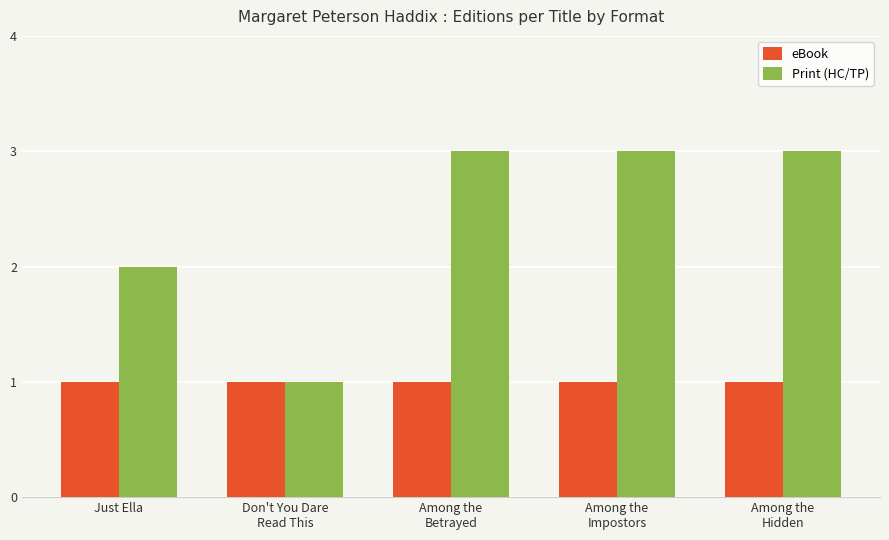

What is the sum of all Print (HC/TP) values?

12